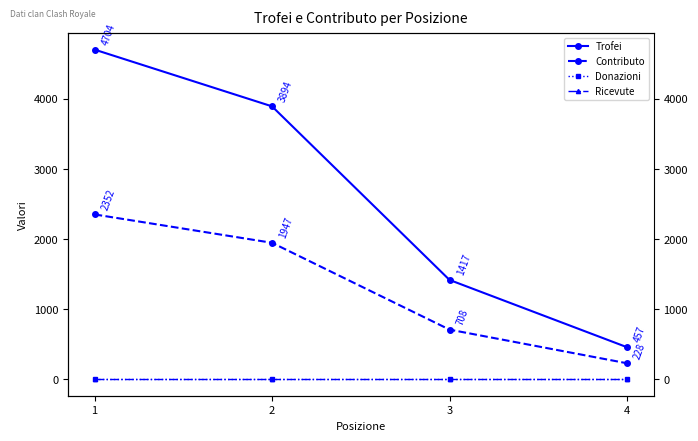

What is the average value of the Contributo series?

1309